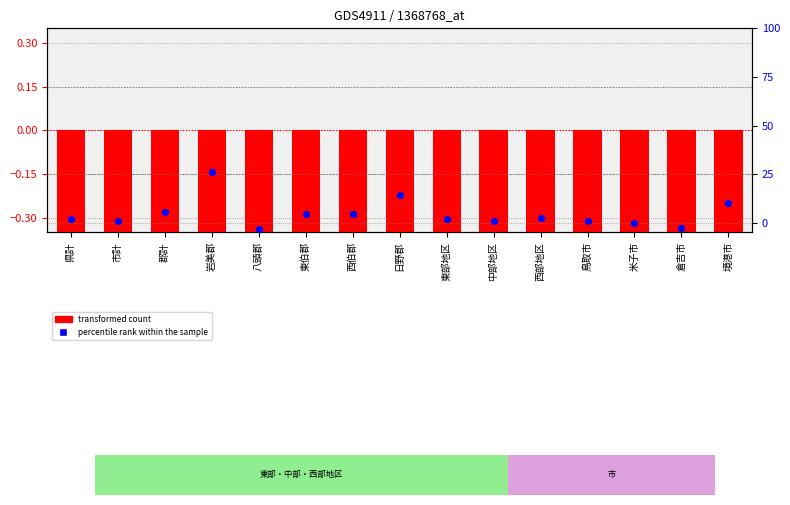

What is the total value across all series at 西伯郡?

1.9